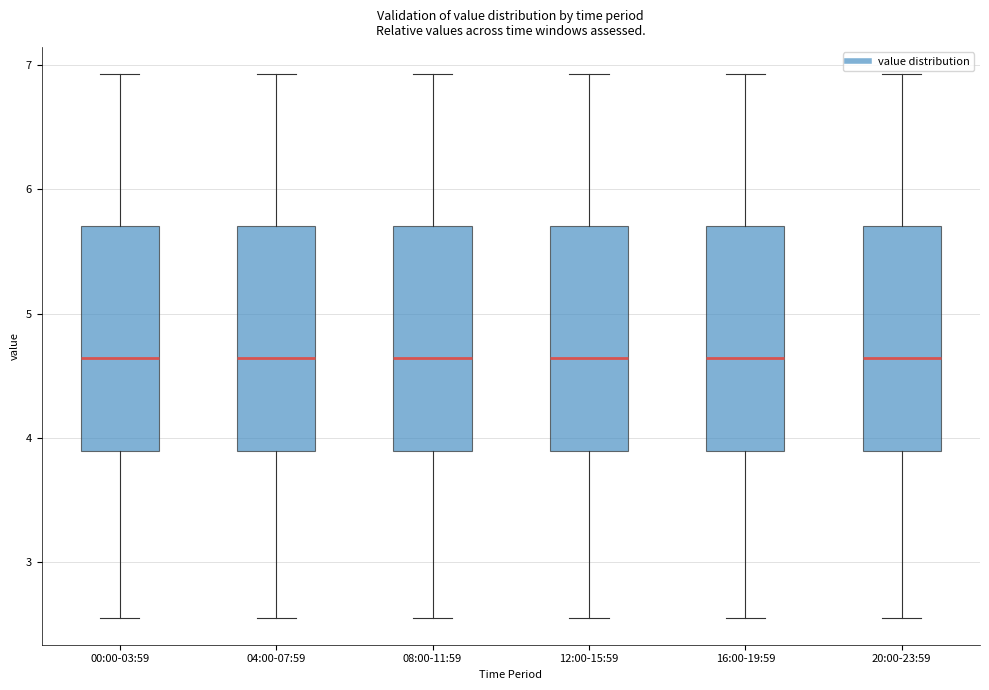

Reading left to right, transcribe this box plot: for each box, give where its median line is, the range the box spans, and where its two whiskers end, as read against the y-axis. The values are not printed on the chart, so give them approximately, as read against the axis.

00:00-03:59: median 4.6, box 3.9 to 5.7, whiskers 2.6 to 6.9
04:00-07:59: median 4.6, box 3.9 to 5.7, whiskers 2.6 to 6.9
08:00-11:59: median 4.6, box 3.9 to 5.7, whiskers 2.6 to 6.9
12:00-15:59: median 4.6, box 3.9 to 5.7, whiskers 2.6 to 6.9
16:00-19:59: median 4.6, box 3.9 to 5.7, whiskers 2.6 to 6.9
20:00-23:59: median 4.6, box 3.9 to 5.7, whiskers 2.6 to 6.9